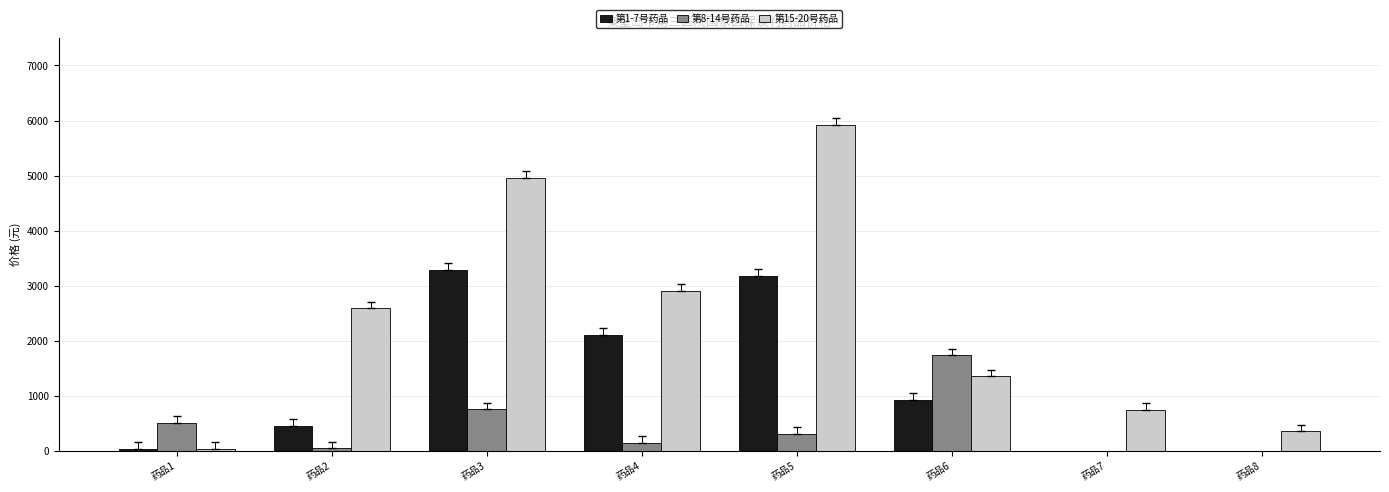

At which category does the chart reach its peak across all series?

药品5